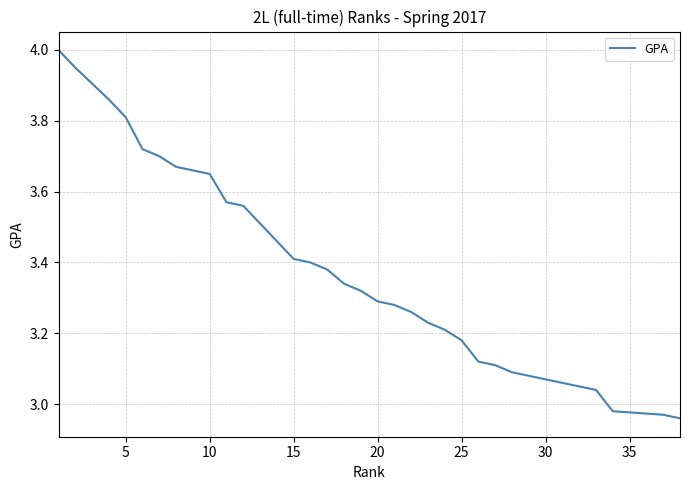

How many data points are above 3?

33